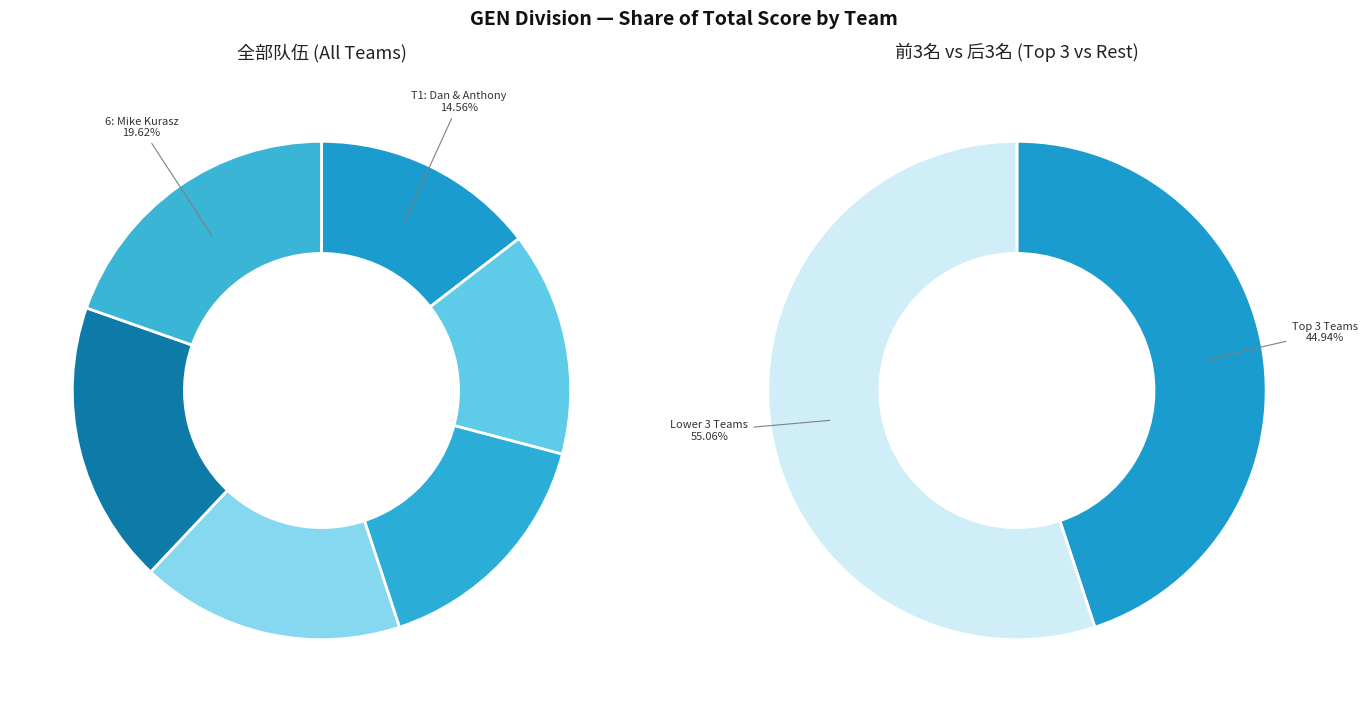

Does any single category account for the majority?

No